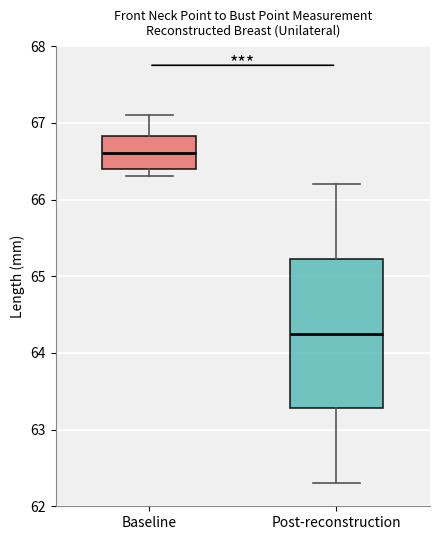

Which box's median line is the lowest?

Post-reconstruction